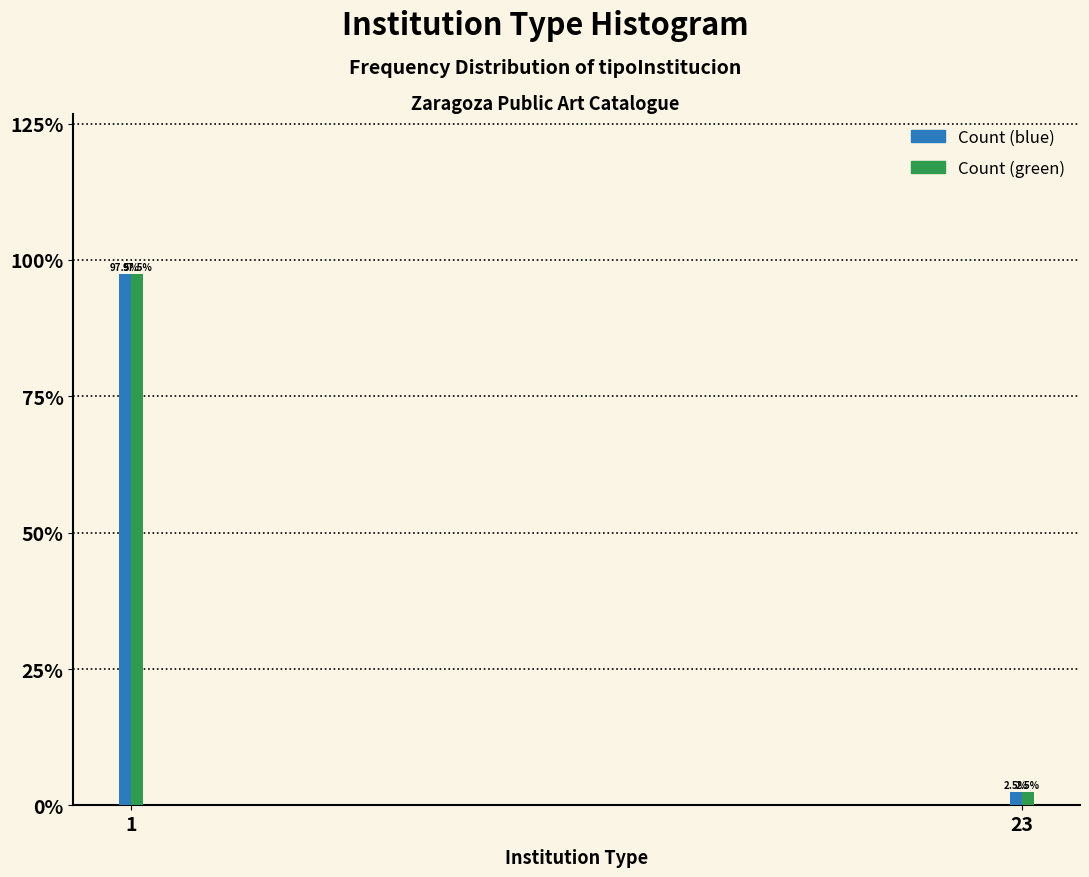

What is the total value across all series at 23?

5.0